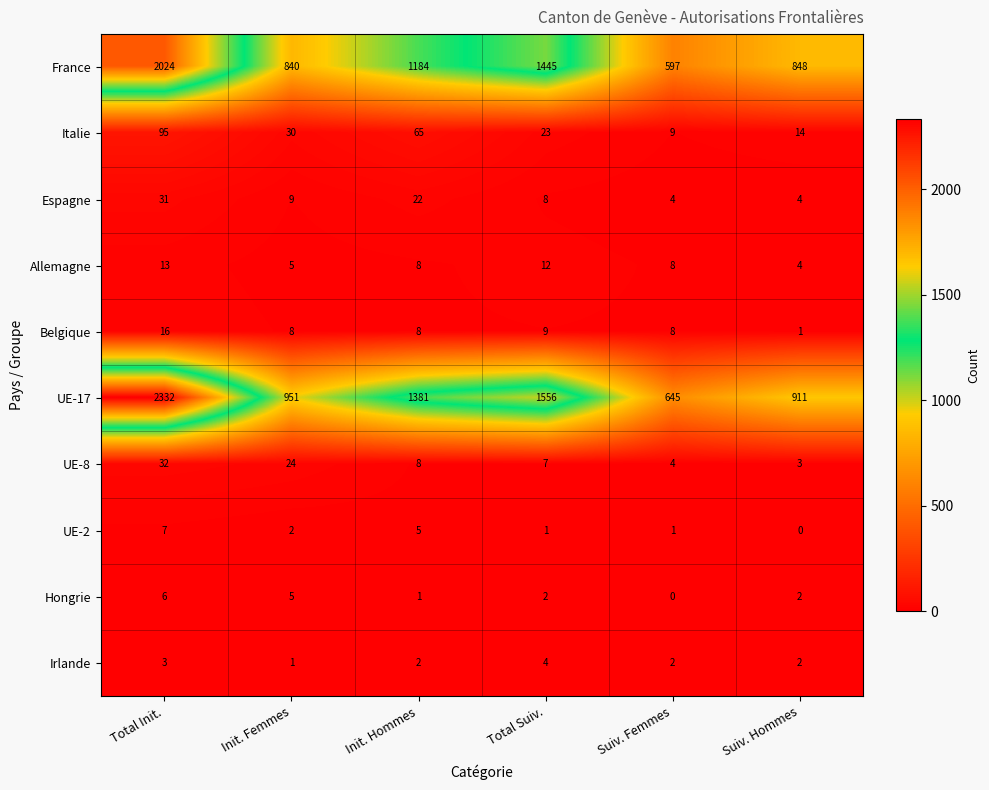

The value of Espagne at Suiv. Femmes is 7. True or false?

False